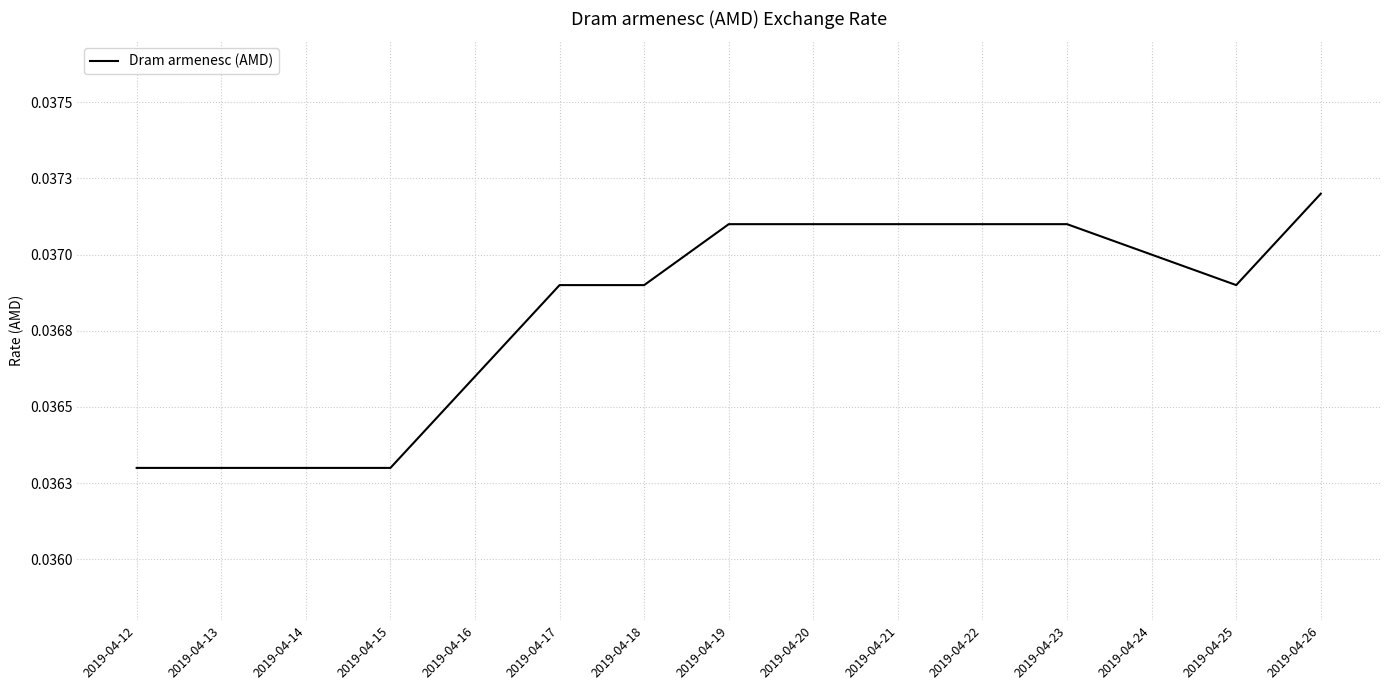

How many lines are shown in the chart?

1